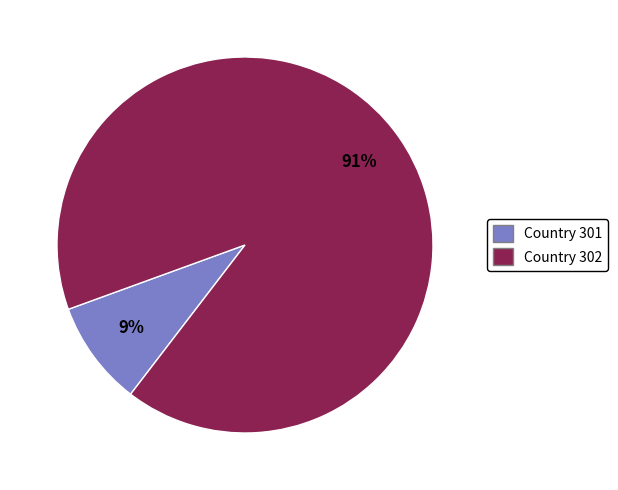

Count the number of slices in the pie.

2